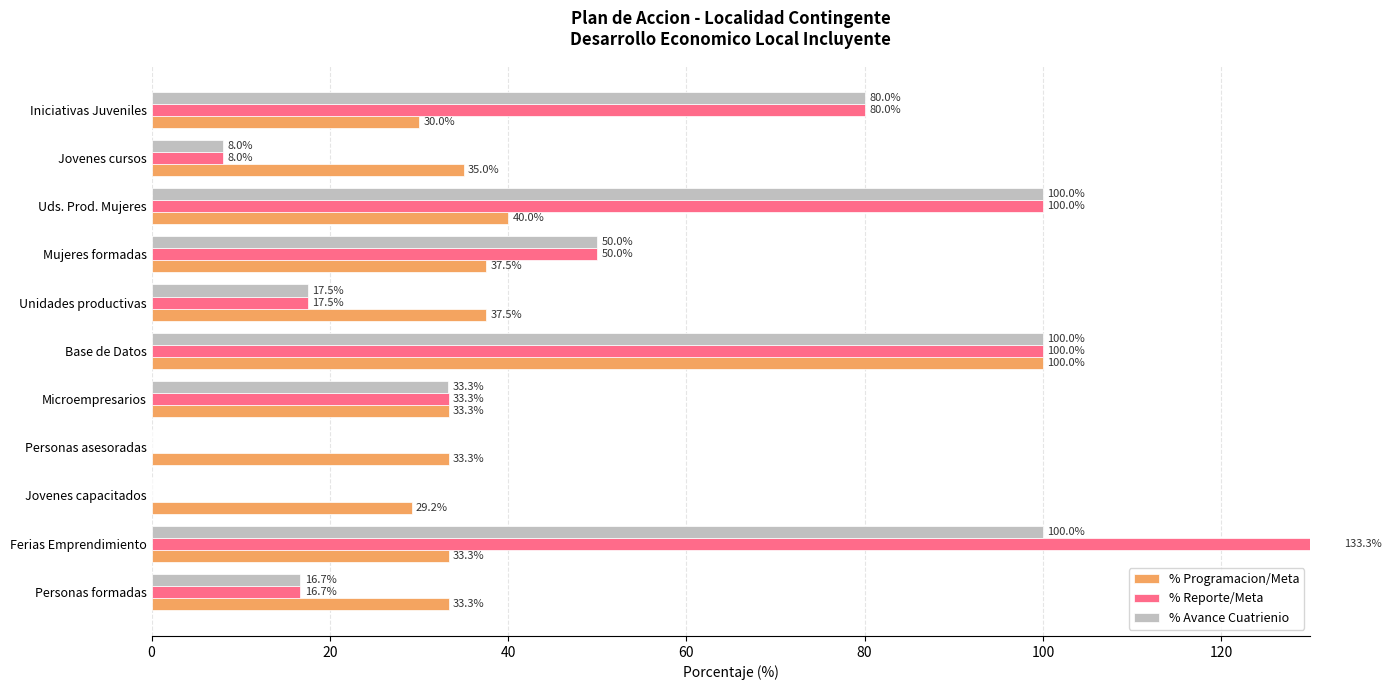

Count the number of data series in this chart.

3